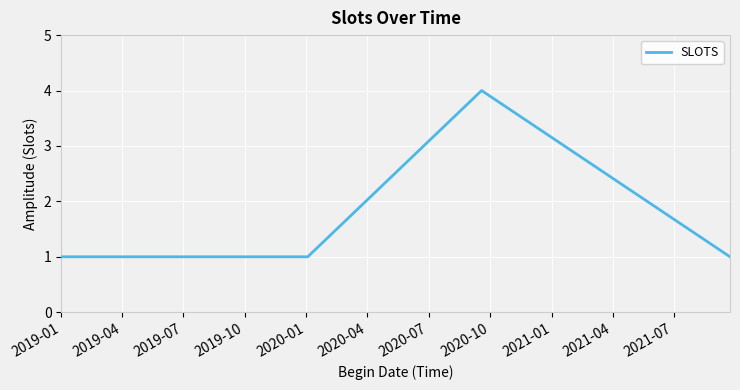

What is the sum of all values?

10